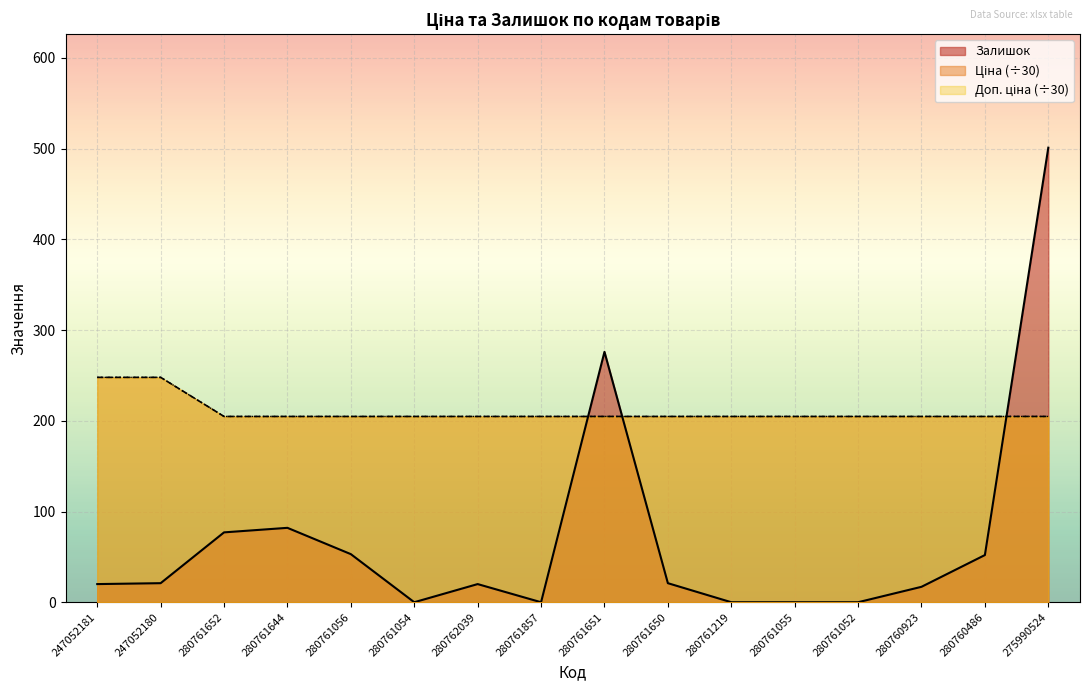

What is the label of the 12th point from the left?

280761055